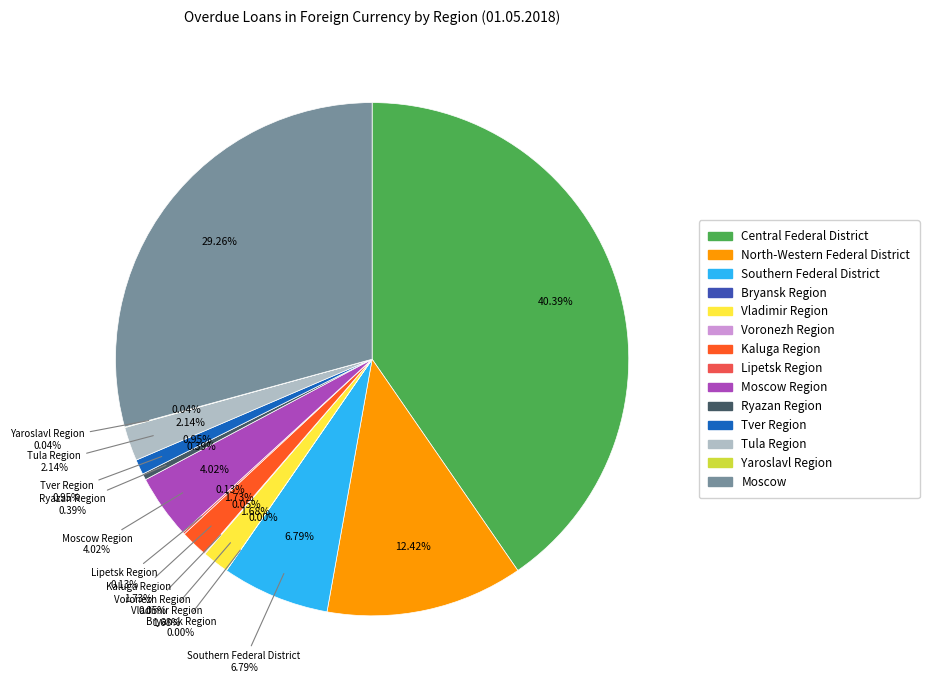

Do Tver Region and Lipetsk Region together represent more than half of the pie?

No